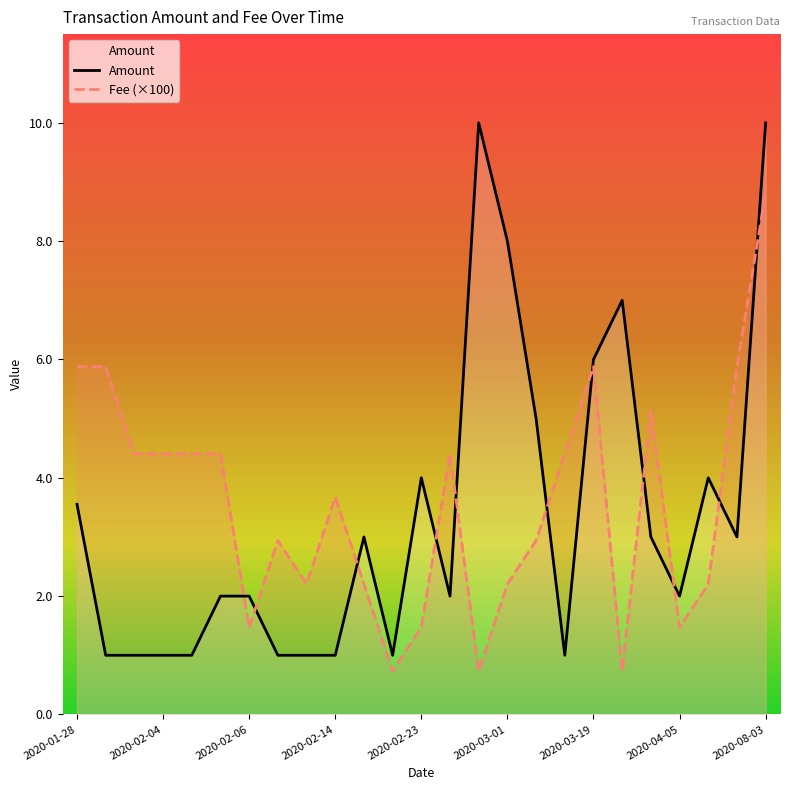

What is the label of the 18th point from the right?

2020-02-07